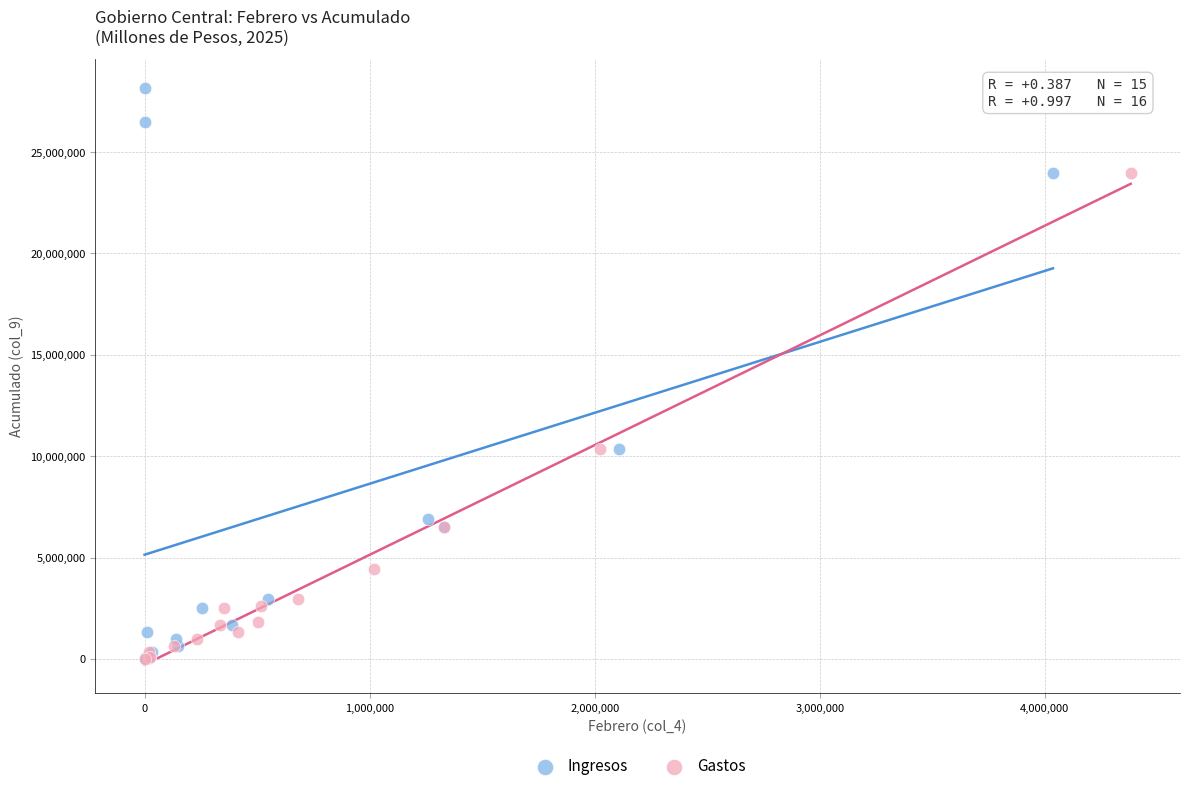

Which series has the widest spread of Y values?

Ingresos